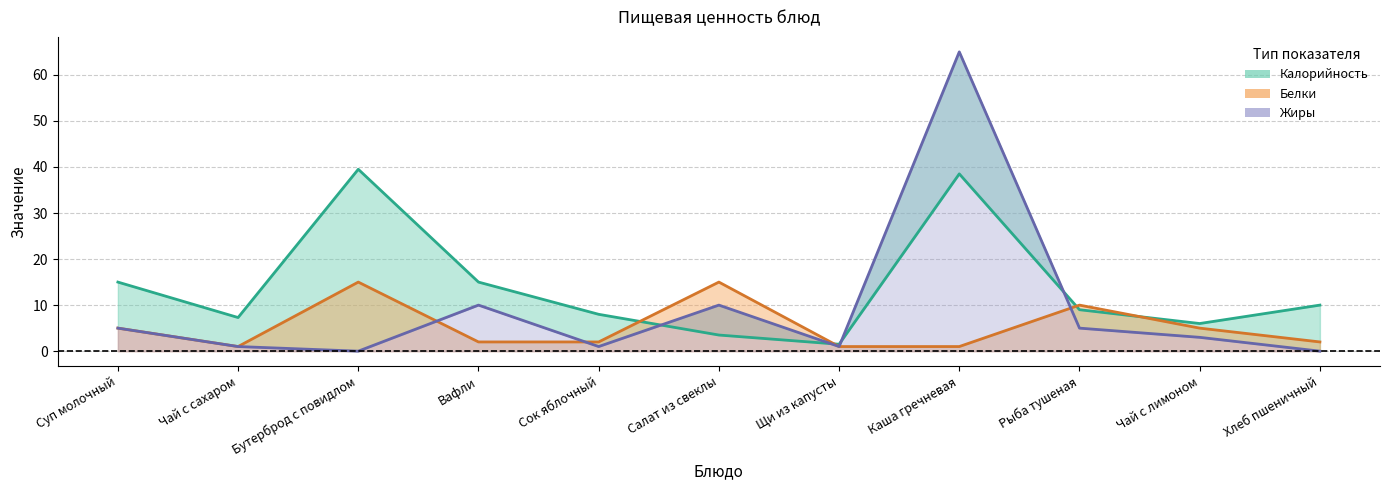

In Белки, how many points are higher than both neighbors (excluding endpoints)?

3